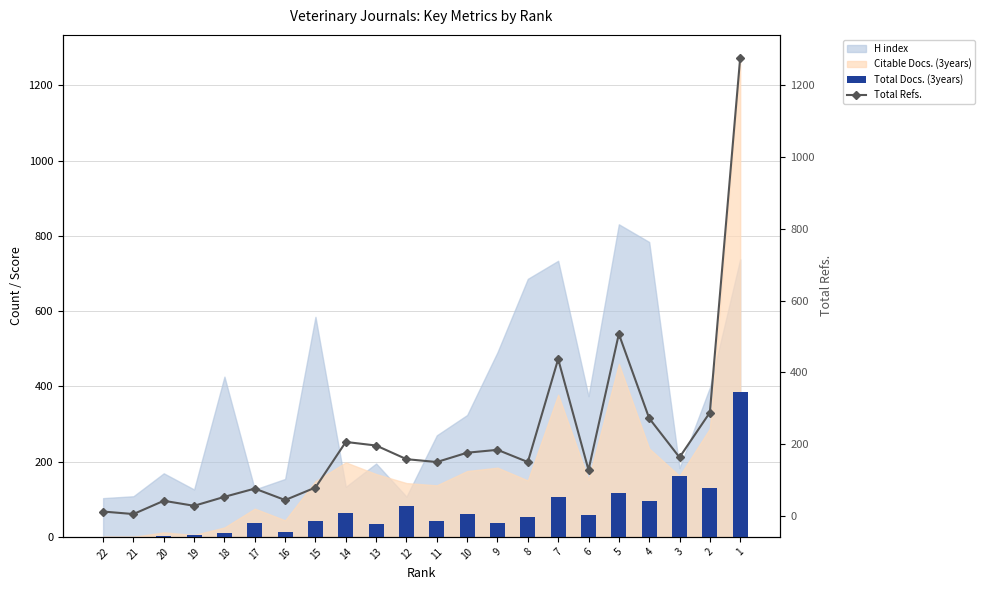

What is the sum of all Total Docs. (3years) values?

1531